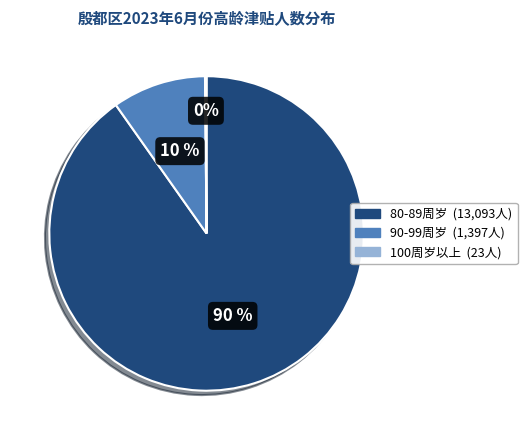

Which has a higher value, 80-89周岁 or 90-99周岁?

80-89周岁